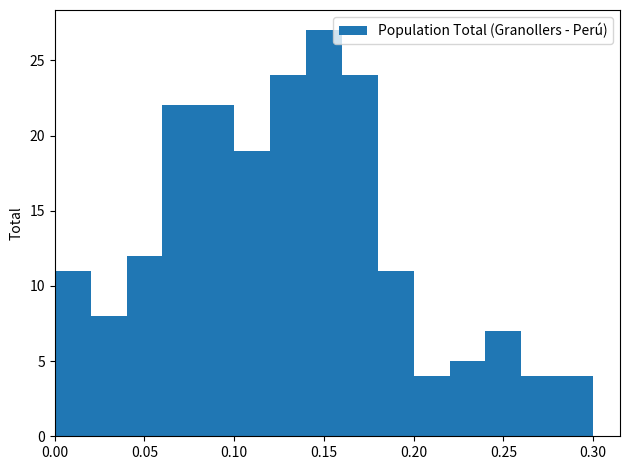

How tall is the bar that spans 0.14 to 0.16 on the x-axis? The values are not printed on the chart, so give them approximately, as read against the axis.

27